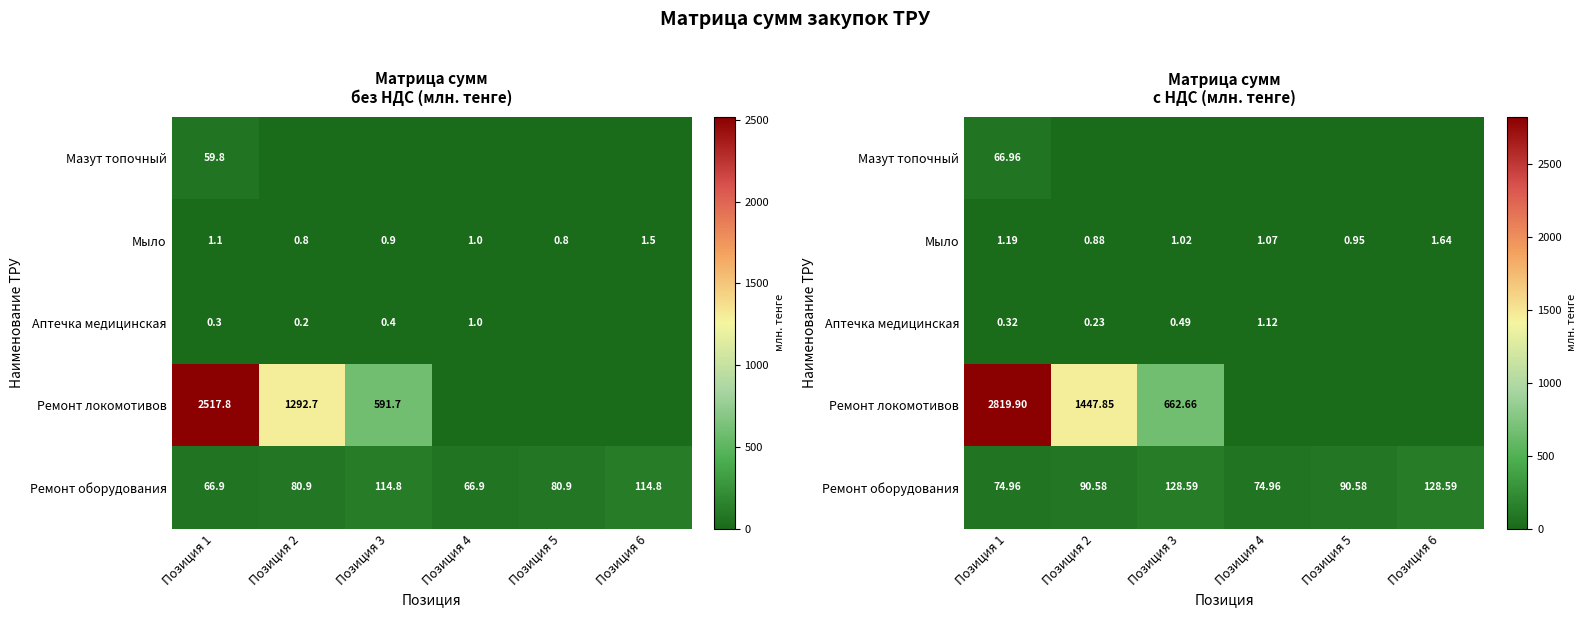

The Ремонт оборудования series shows 90.6 at Позиция 2. True or false?

True